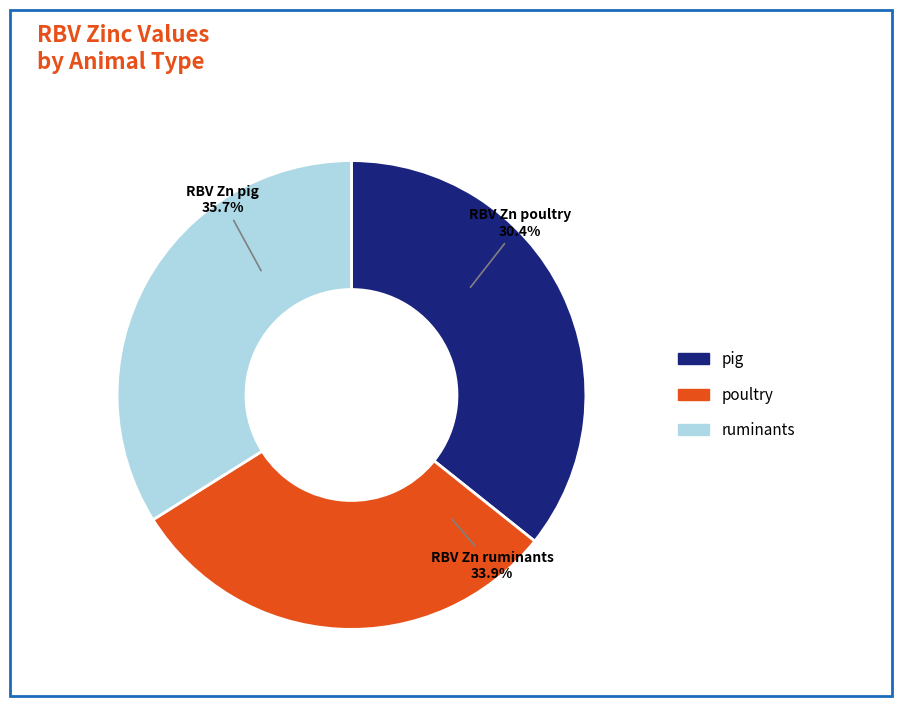

What portion of the pie excludes RBV Zn ruminants?

66.1%